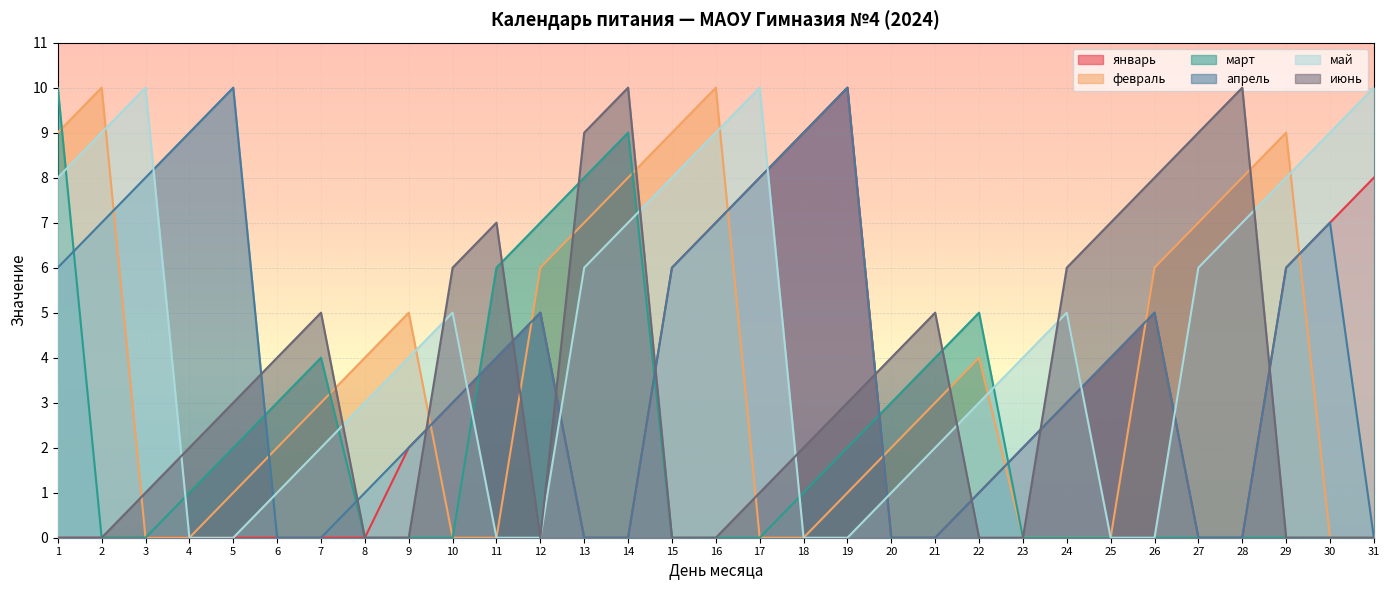

Is it true that январь equals 3 at 16?

False